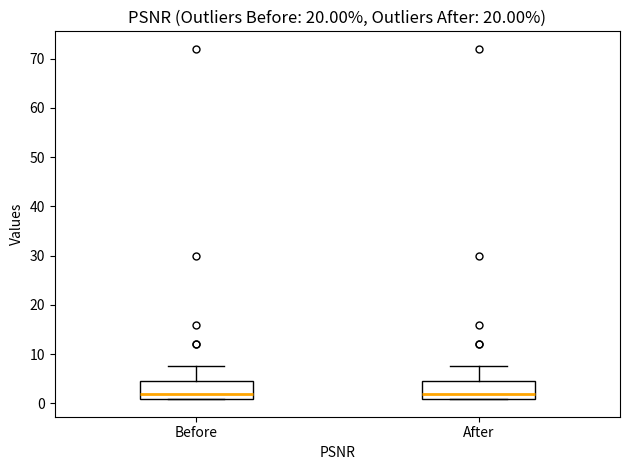

Reading left to right, transcribe this box plot: for each box, give where its median line is, the range the box spans, and where its two whiskers end, as read against the y-axis. The values are not printed on the chart, so give them approximately, as read against the axis.

Before: median 2, box 1 to 5, whiskers 1 to 8
After: median 2, box 1 to 5, whiskers 1 to 8